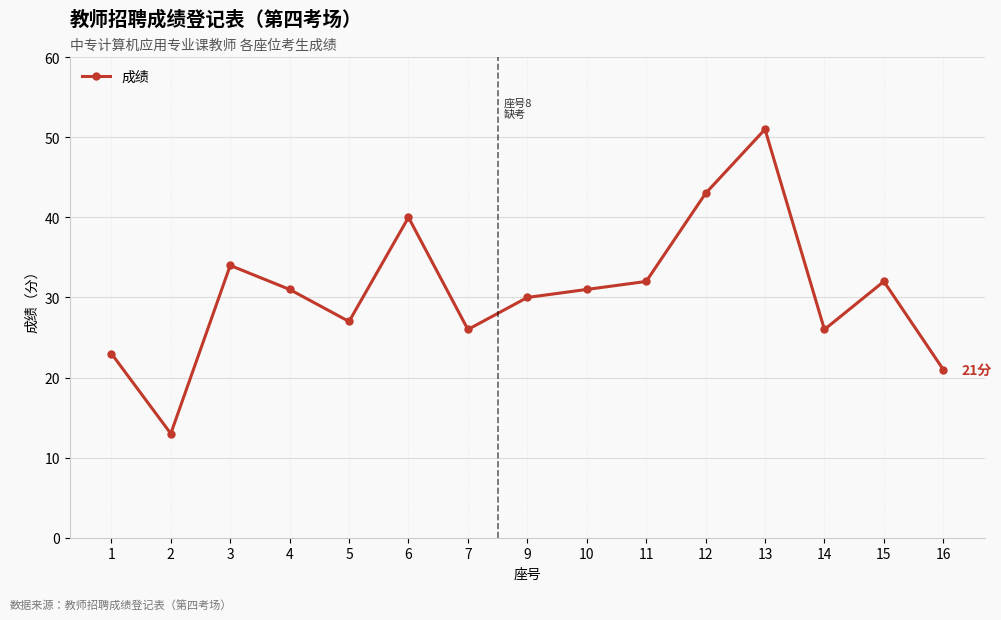

Which has a higher value, 6 or 12?

12